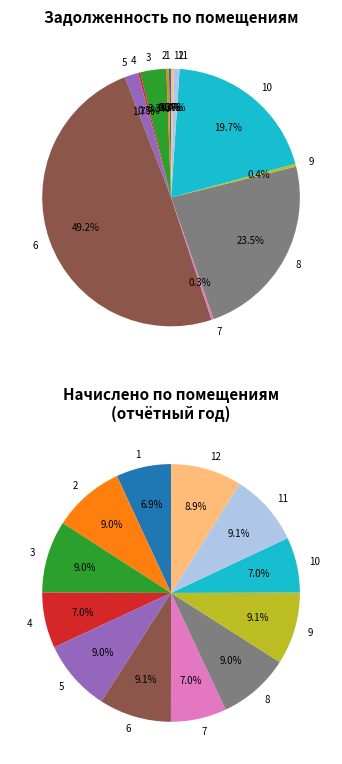

To the nearest percent, what is the difference between the 8 and 11 slice percentages?

23%